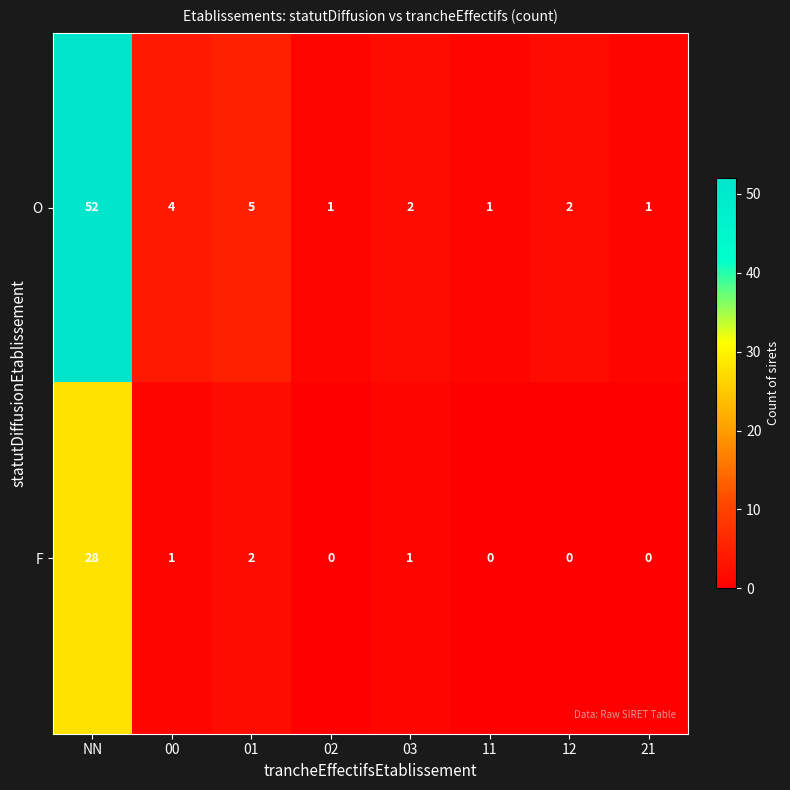

What is the sum of all F values?

32